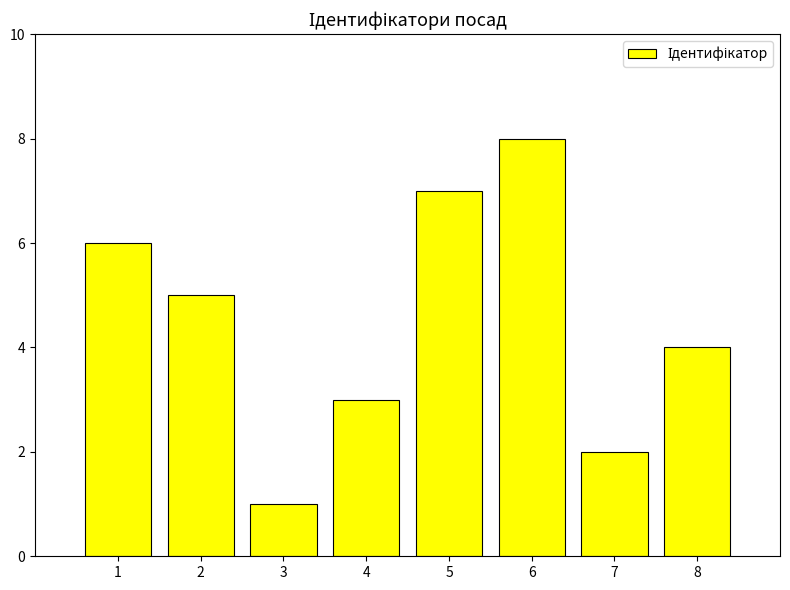

Where does the data first go above 5?

1